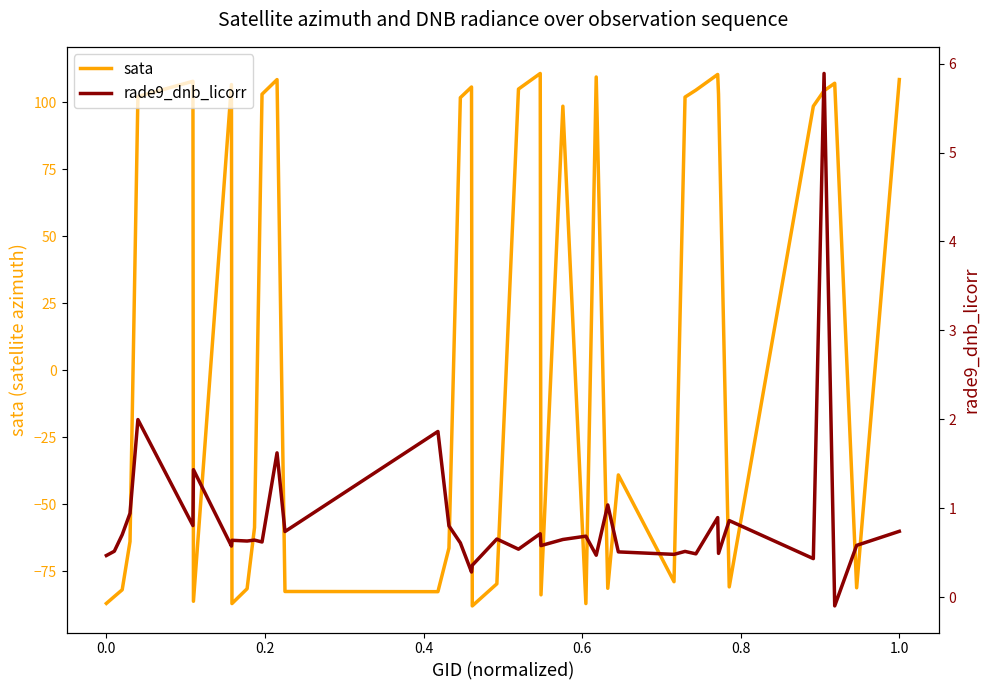

How many lines are shown in the chart?

2